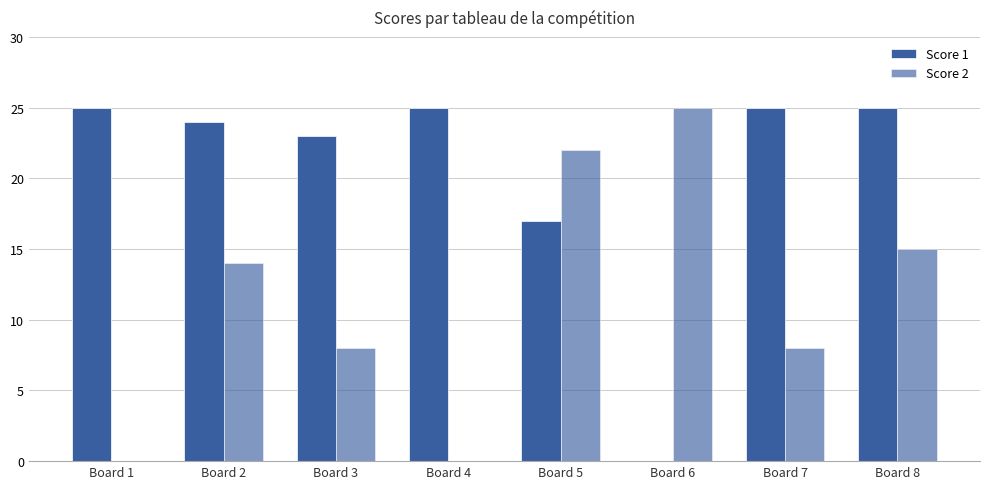

How many positive values does the Score 1 series have?

7